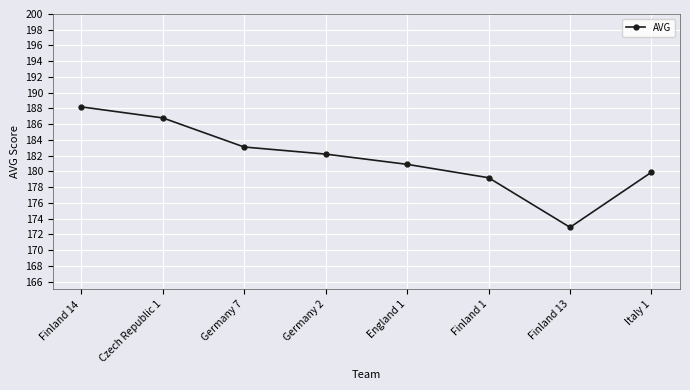

Between England 1 and Czech Republic 1, which is larger?

Czech Republic 1